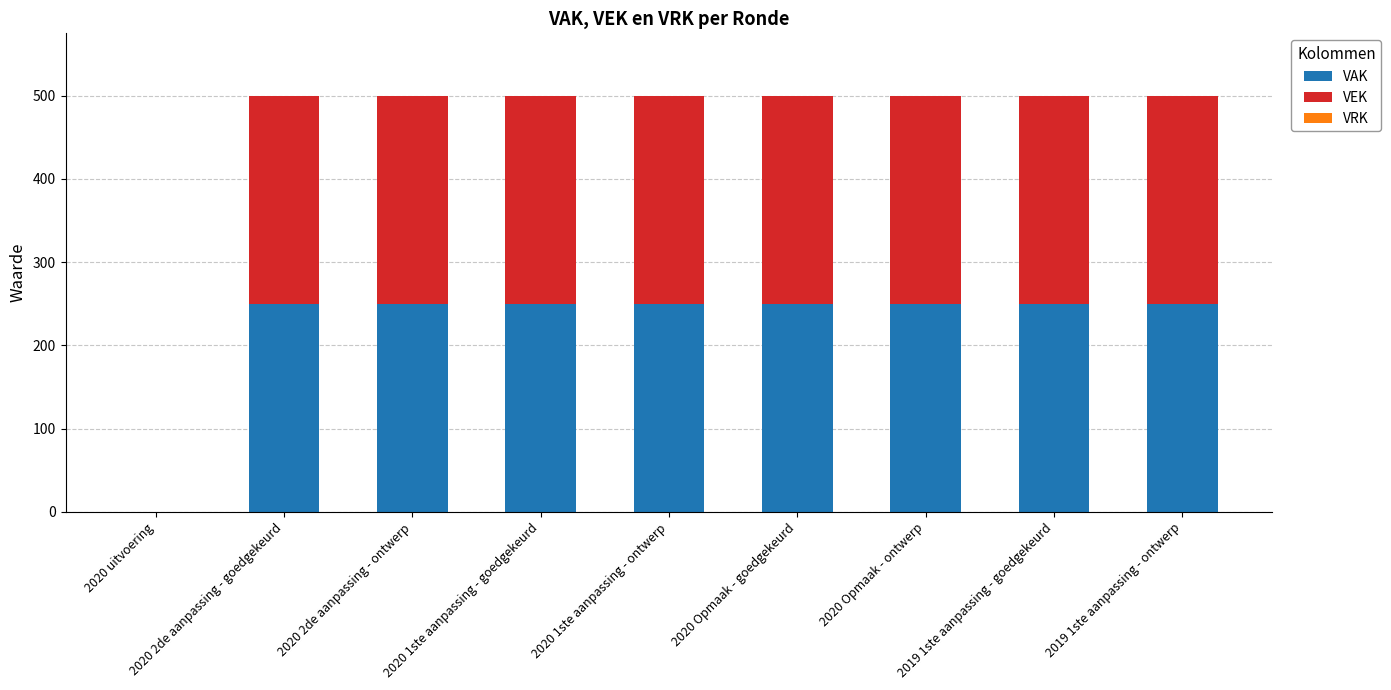

True or false: VAK has a value of 446 at 2020 Opmaak - ontwerp.

False